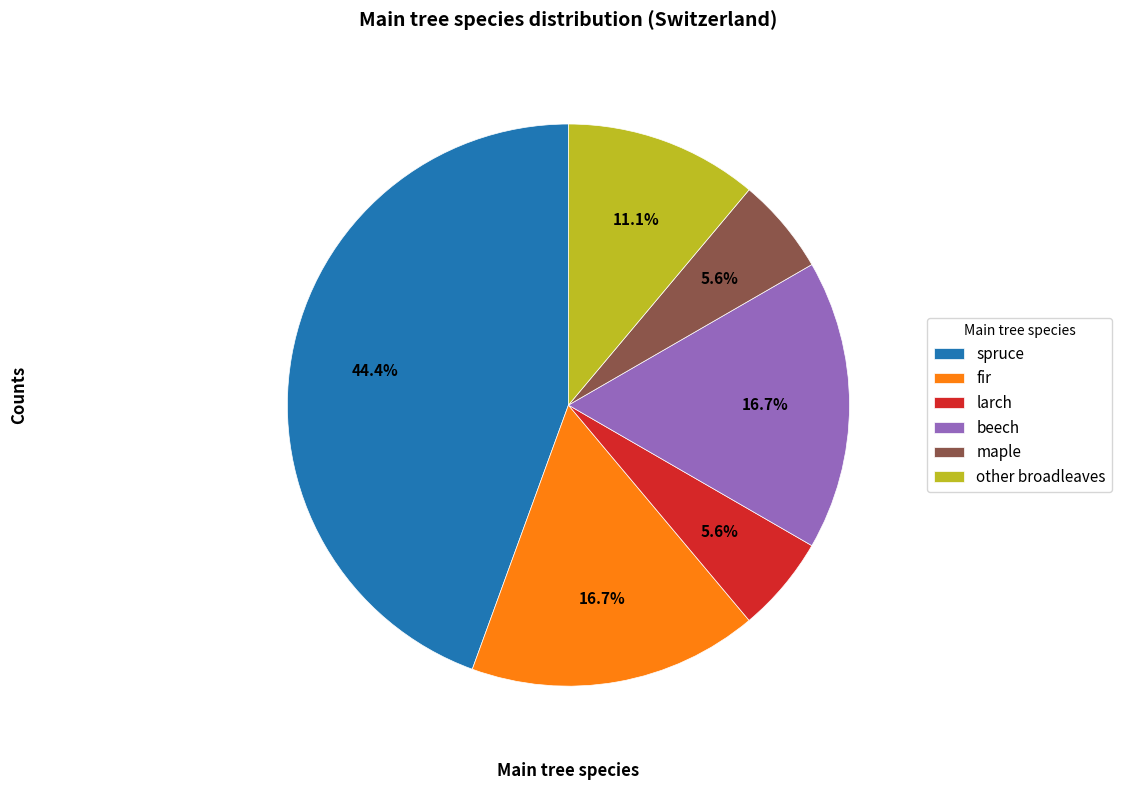

Which has a higher value, other broadleaves or larch?

other broadleaves